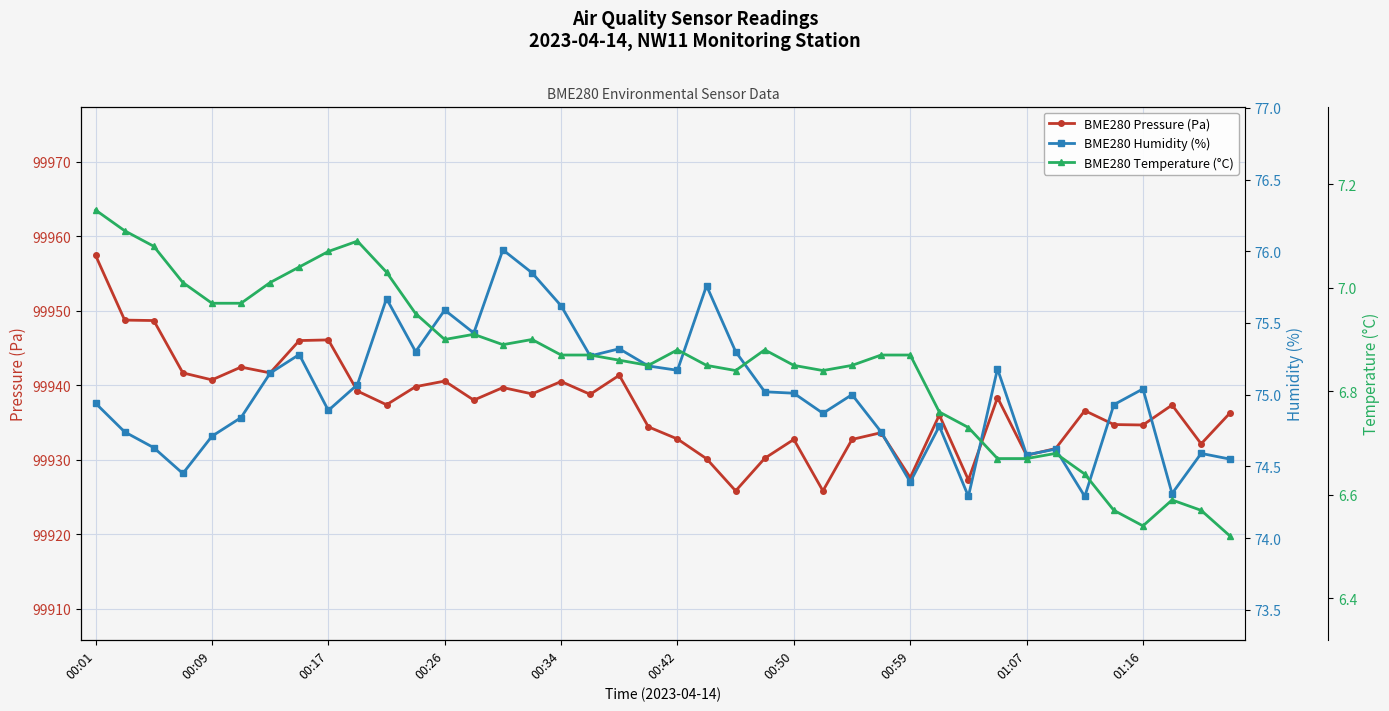

Is this an area chart (filled region under the line)?

No